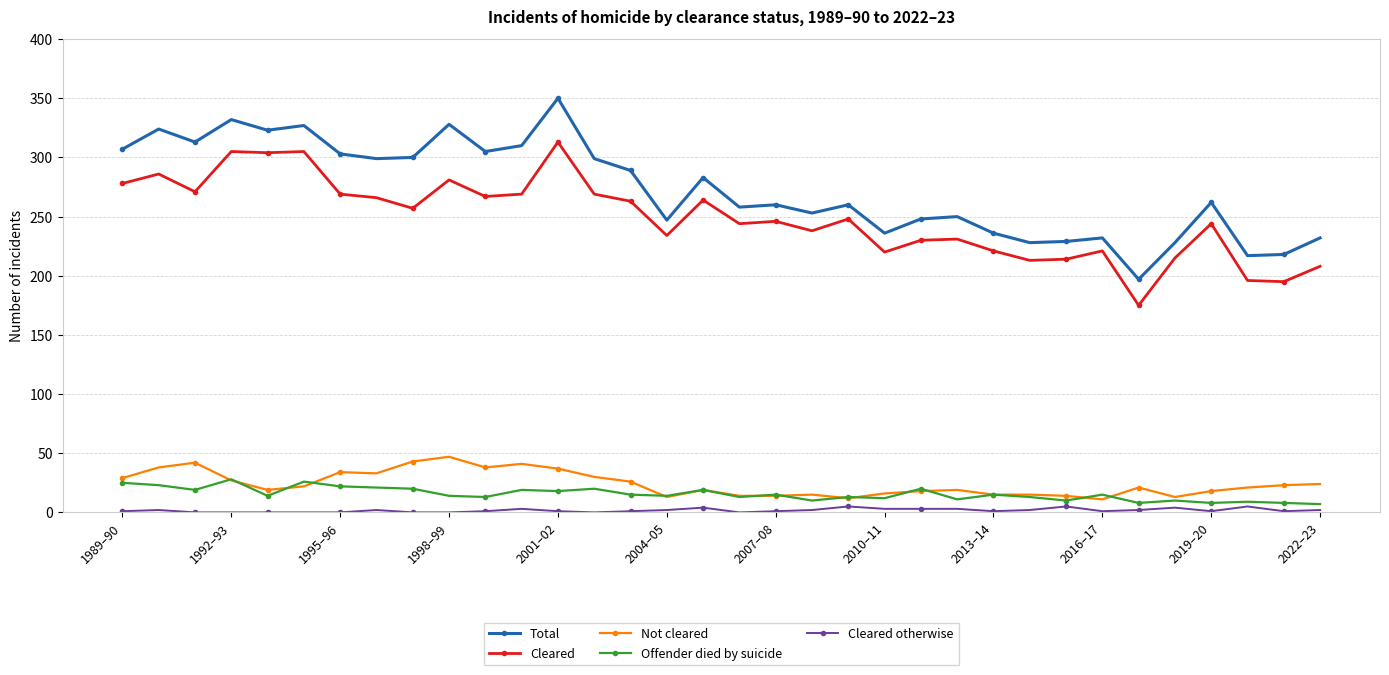

What is the maximum value for Not cleared?

47